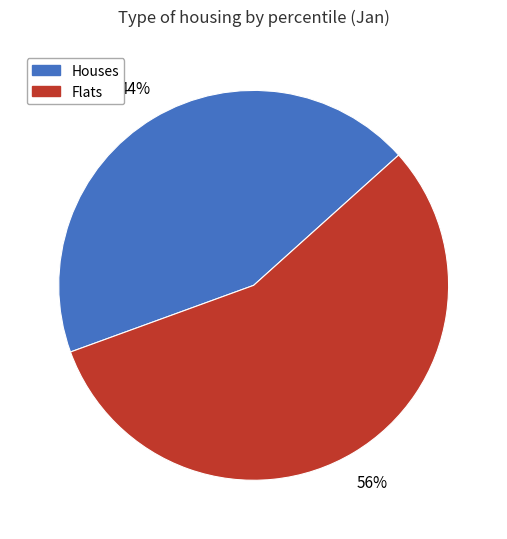

Which category has the smallest portion of the pie?

Houses